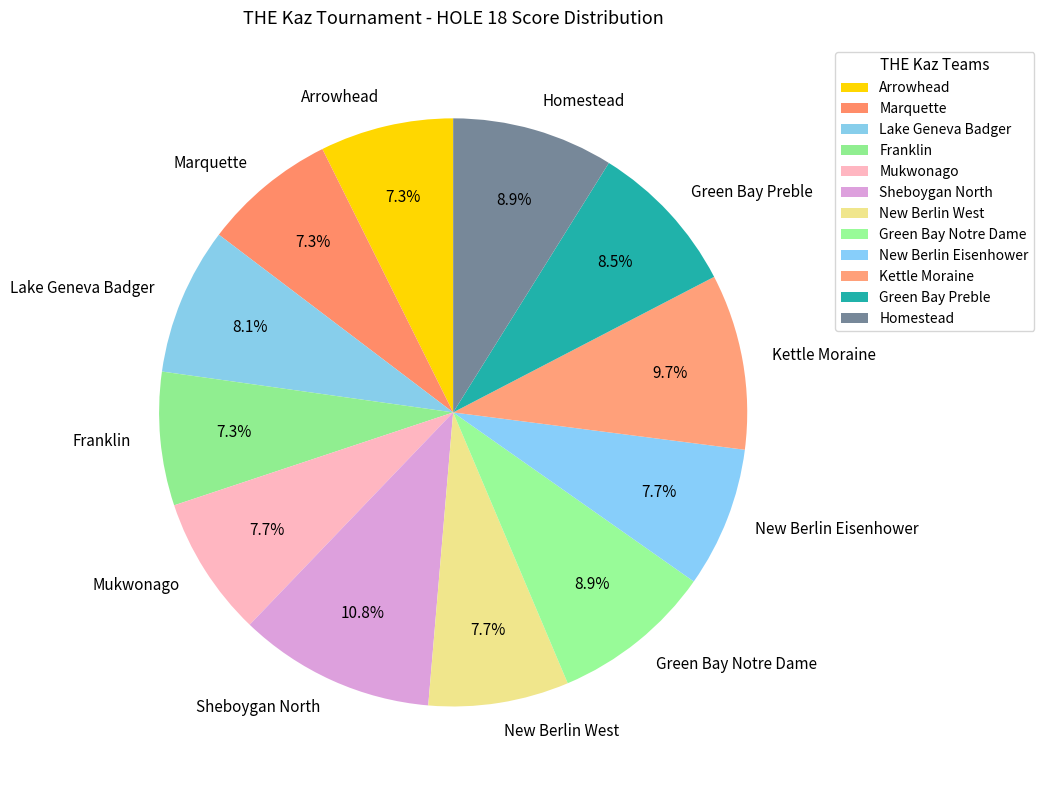

Is there a majority slice in this chart?

No